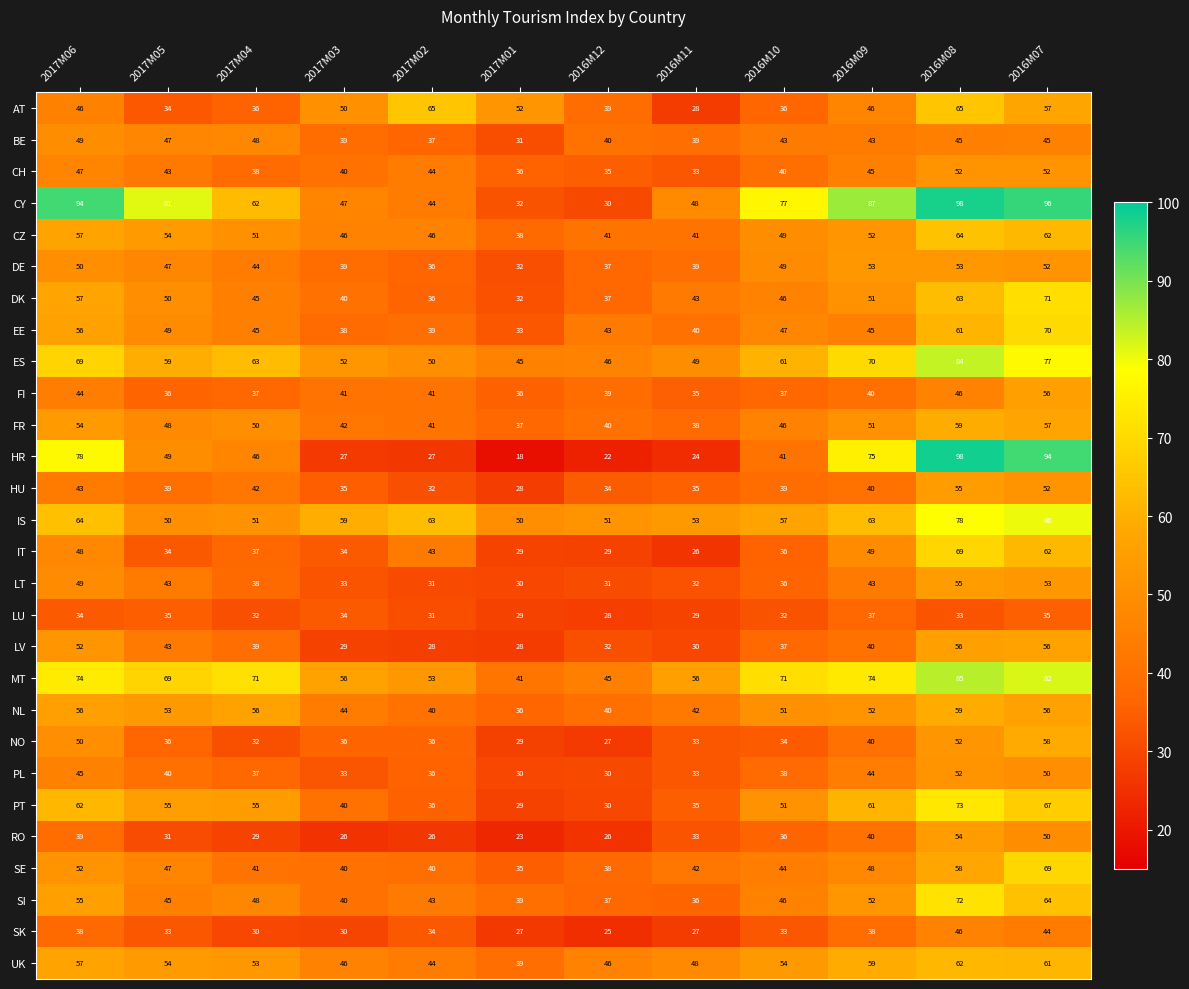

Is the value of DE at 2016M10 greater than the value of AT at 2017M05?

Yes